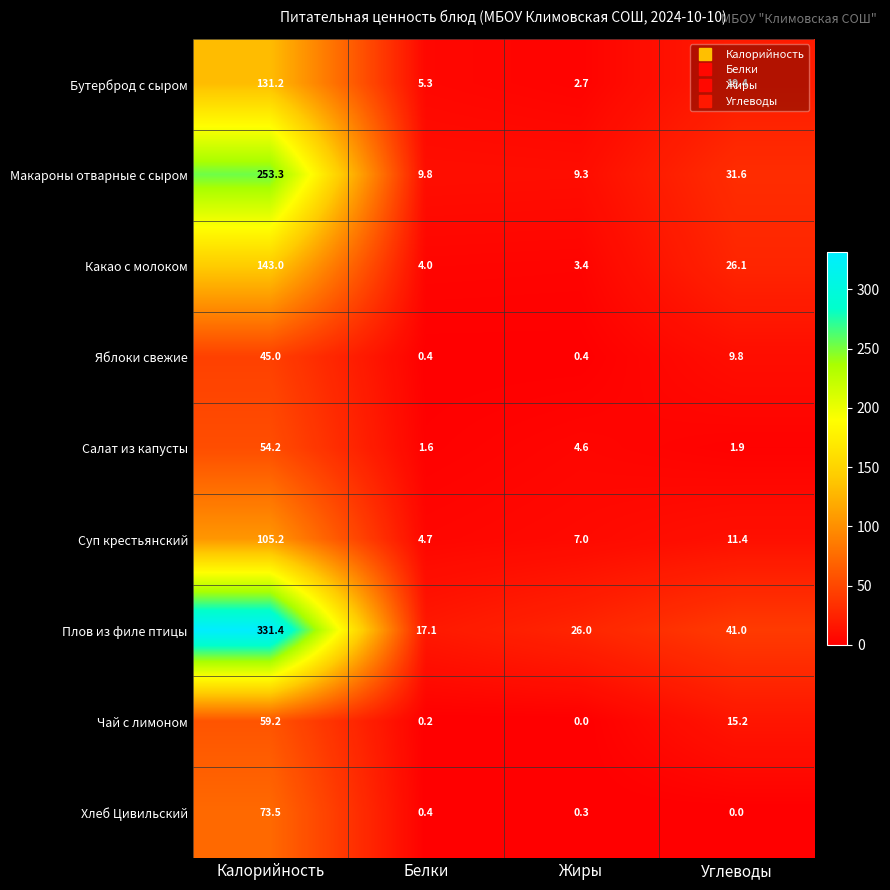

Which series changed the most between Калорийность and Белки?

Плов из филе птицы